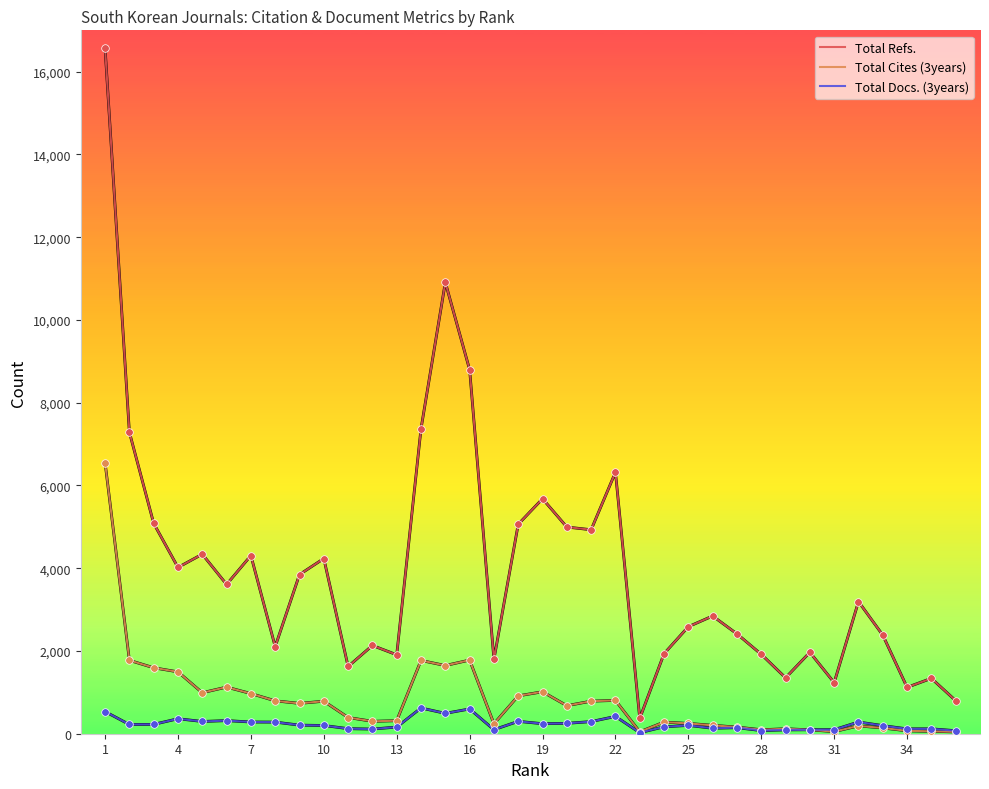

Which series has the largest total across all categories?

Total Refs.